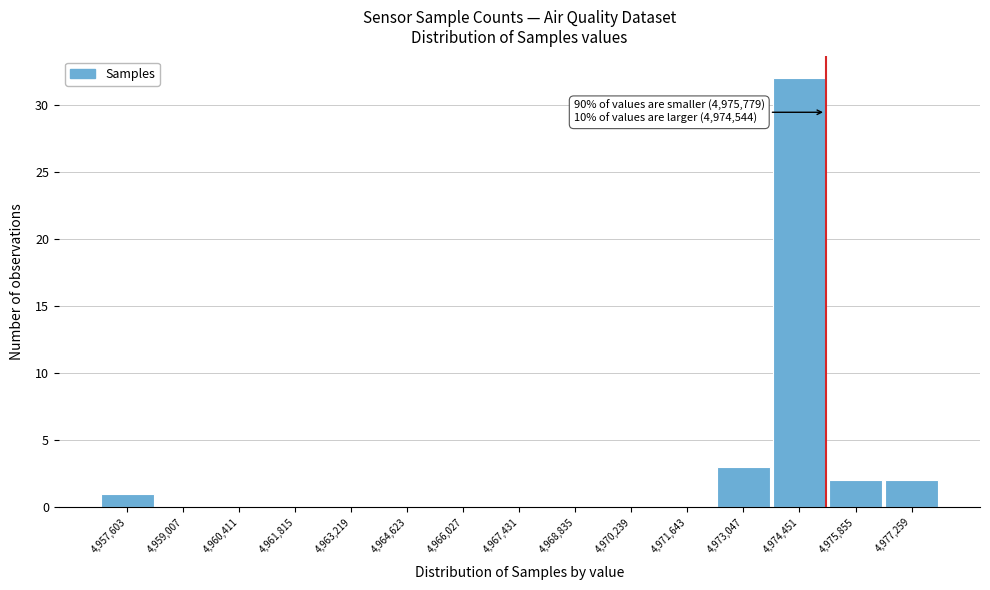

Reading right to left, list all the values displayed in this chart.

4,977,259=2	4,975,855=2	4,974,451=32	4,973,047=3	4,971,643=0	4,970,239=0	4,968,835=0	4,967,431=0	4,966,027=0	4,964,623=0	4,963,219=0	4,961,815=0	4,960,411=0	4,959,007=0	4,957,603=1